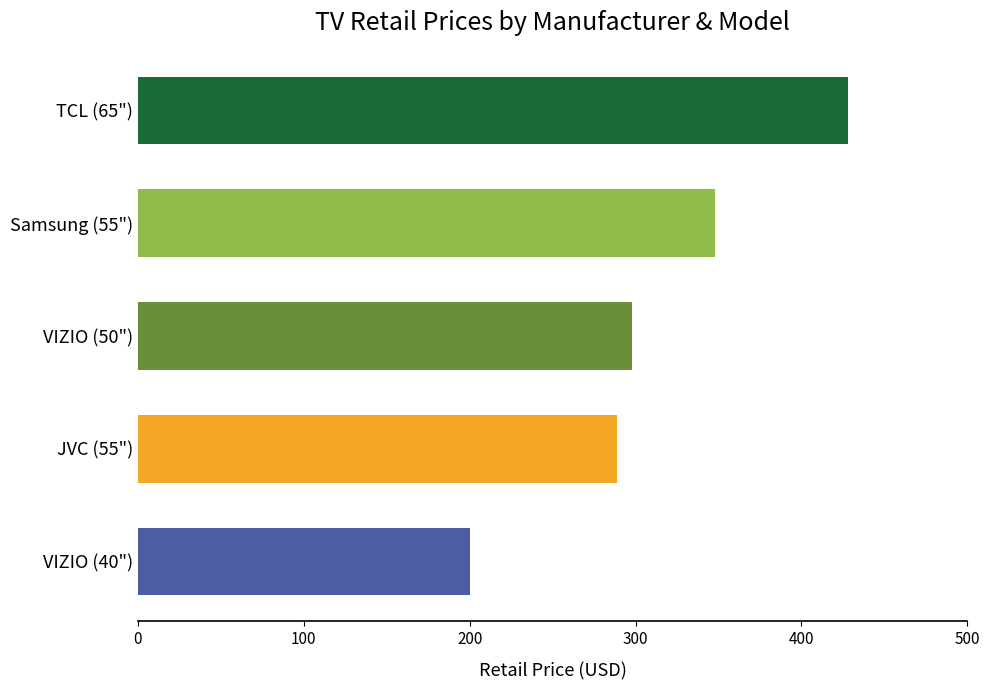

At which label is the value closest to 313?

VIZIO (50")